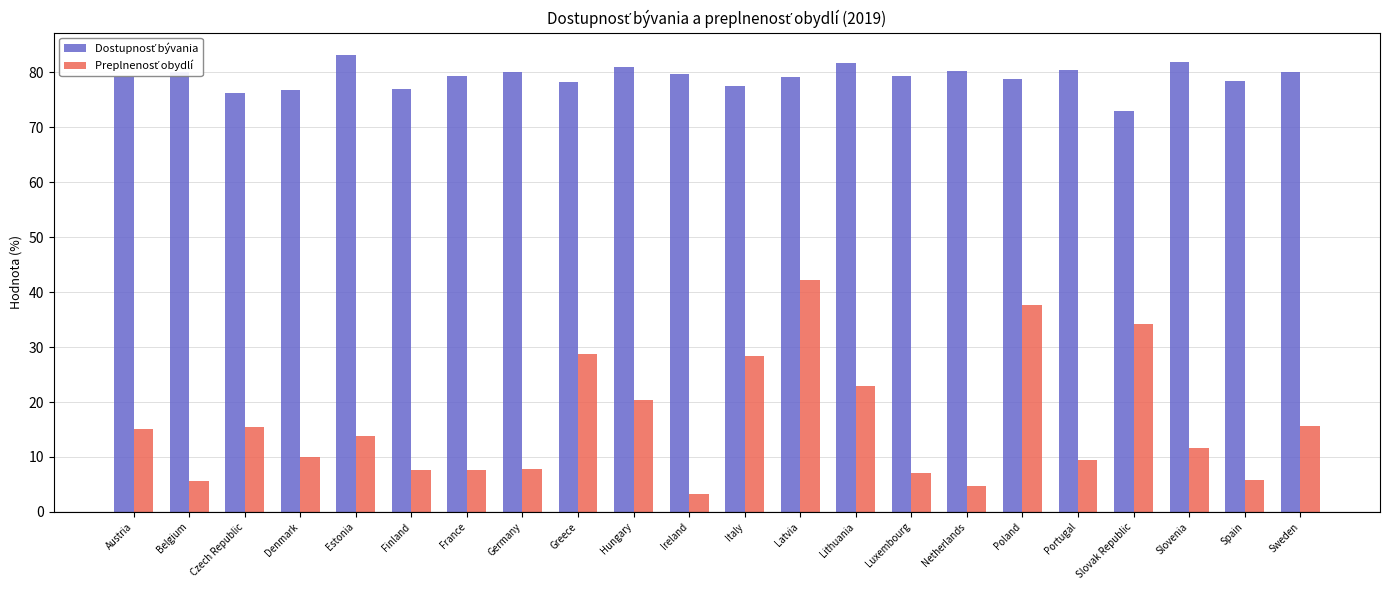

Which category has the lowest value across all series?

Ireland